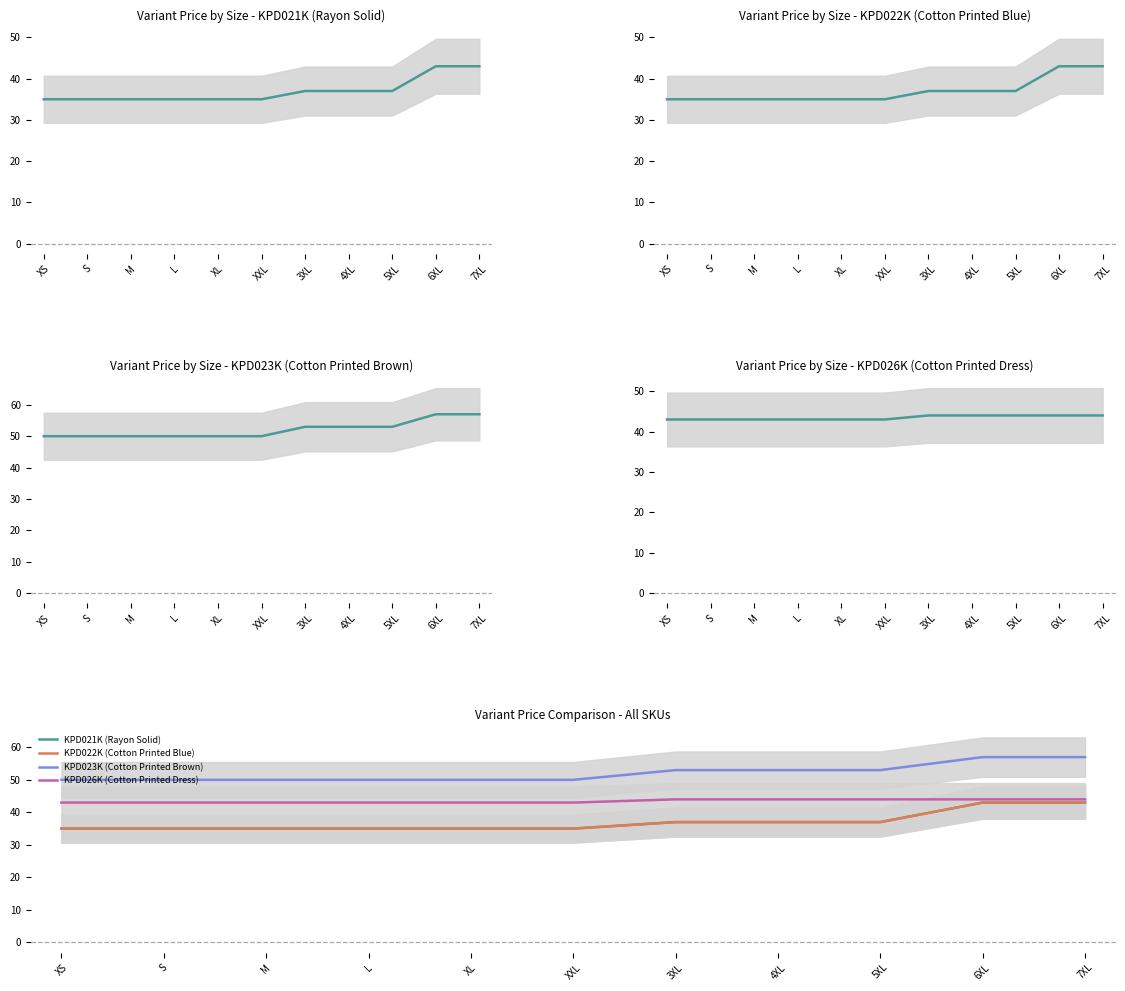

Which series has the largest total across all categories?

KPD023K (Cotton Printed Brown)